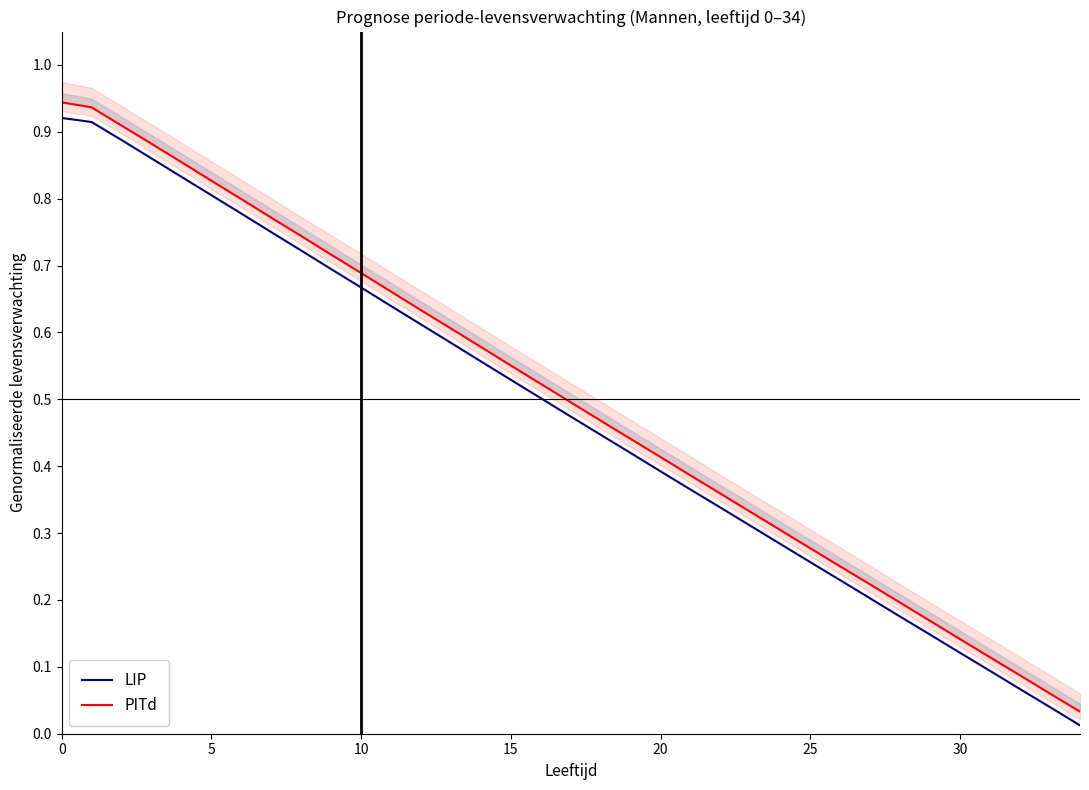

True or false: LIP and PITd cross at least once.

False